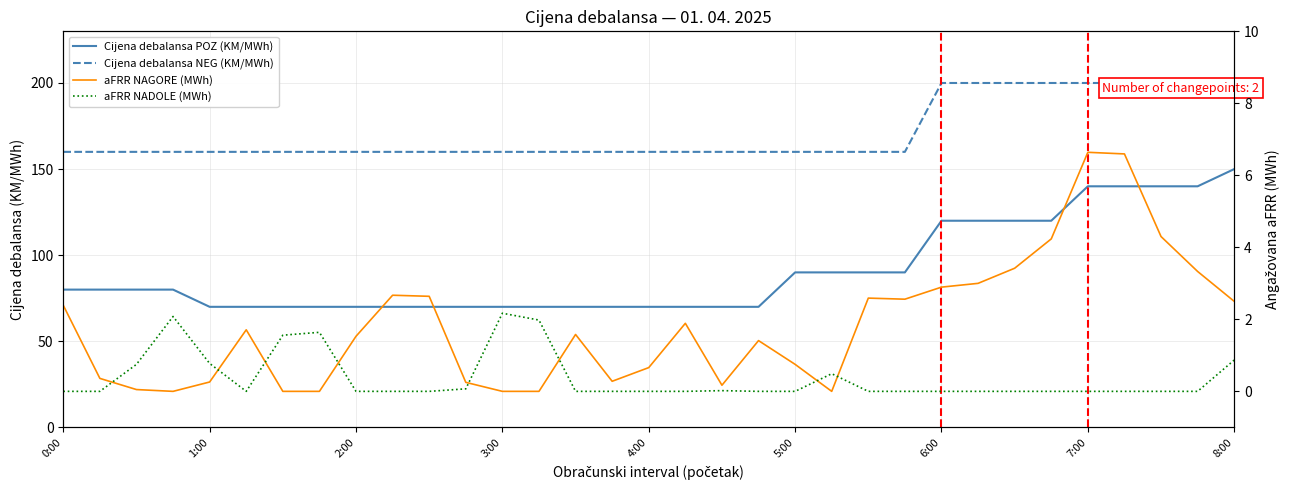

Between 20 and 31, which series saw the biggest shift?

Cijena debalansa POZ (KM/MWh)